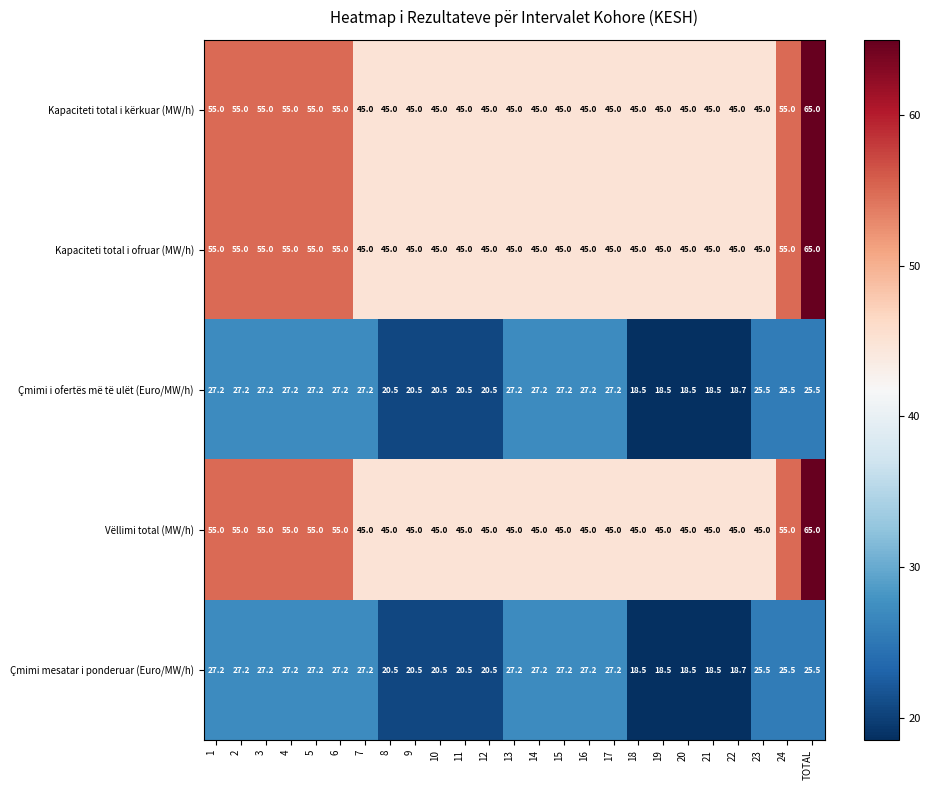

The value of Çmimi mesatar i ponderuar (Euro/MW/h) at 9 is 20.5. True or false?

True